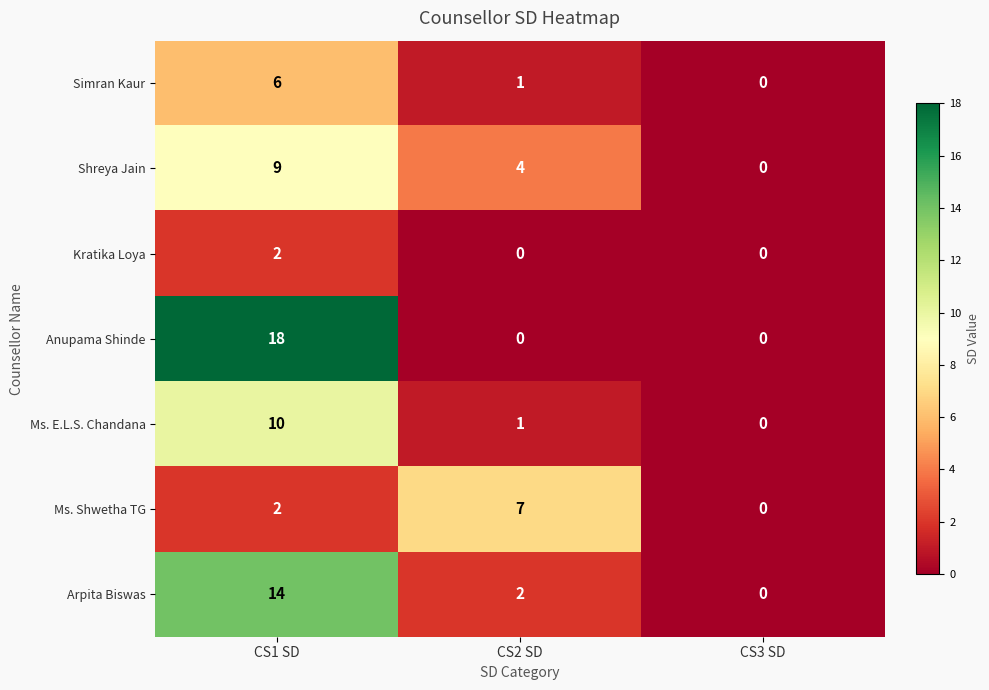

Reading left to right, transcribe all the data shown in this chart.

Simran Kaur: 6	1	0
Shreya Jain: 9	4	0
Kratika Loya: 2	0	0
Anupama Shinde: 18	0	0
Ms. E.L.S. Chandana: 10	1	0
Ms. Shwetha TG: 2	7	0
Arpita Biswas: 14	2	0